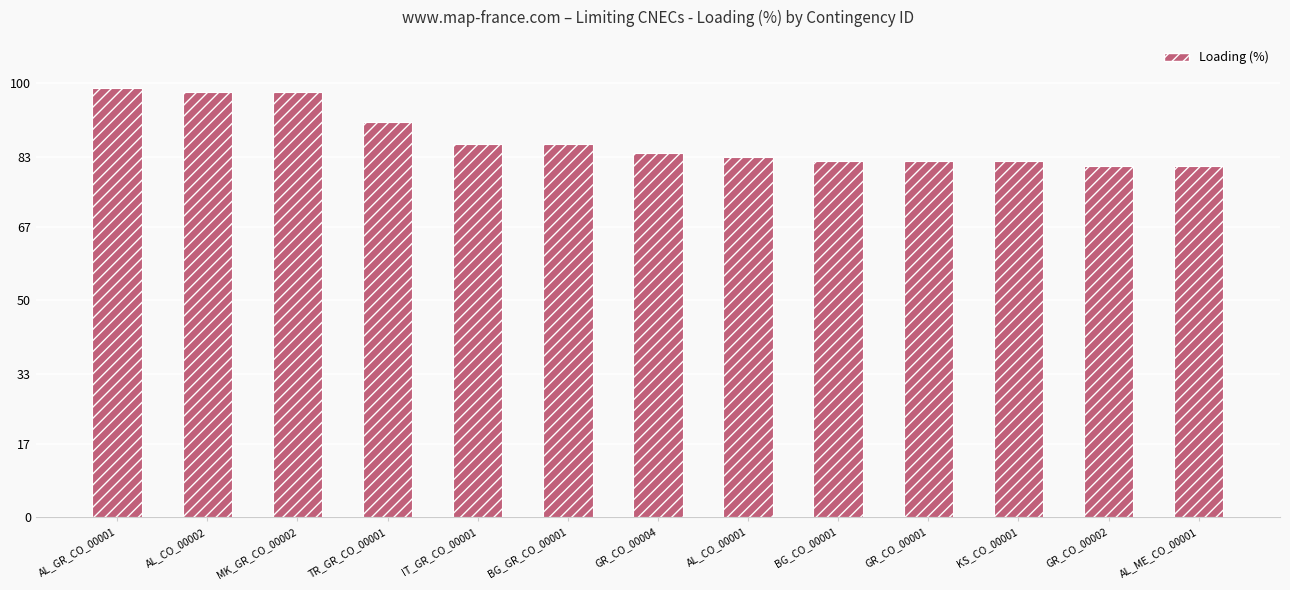

Reading right to left, list all the values displayed in this chart.

AL_ME_CO_00001=81	GR_CO_00002=81	KS_CO_00001=82	GR_CO_00001=82	BG_CO_00001=82	AL_CO_00001=83	GR_CO_00004=84	BG_GR_CO_00001=86	IT_GR_CO_00001=86	TR_GR_CO_00001=91	MK_GR_CO_00002=98	AL_CO_00002=98	AL_GR_CO_00001=99